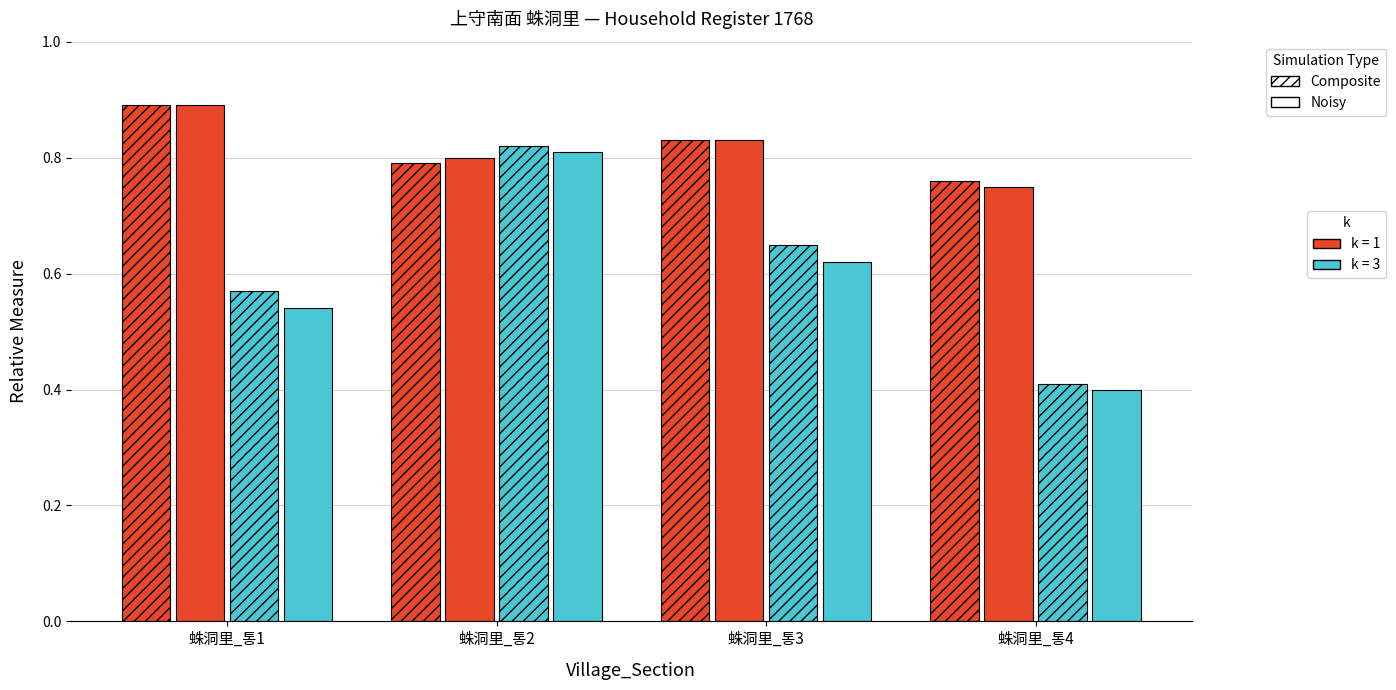

Count the number of data series in this chart.

4